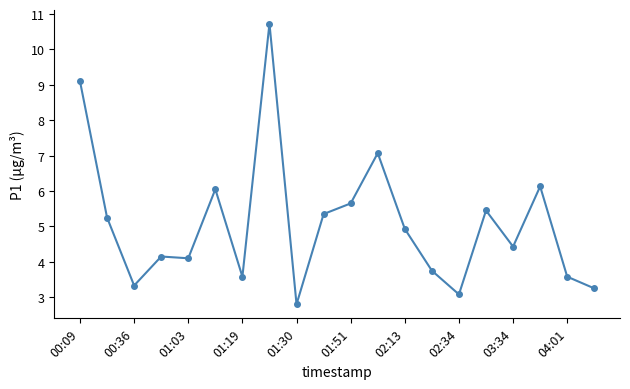

True or false: there are more than 1 points higher than both neighbors.

True